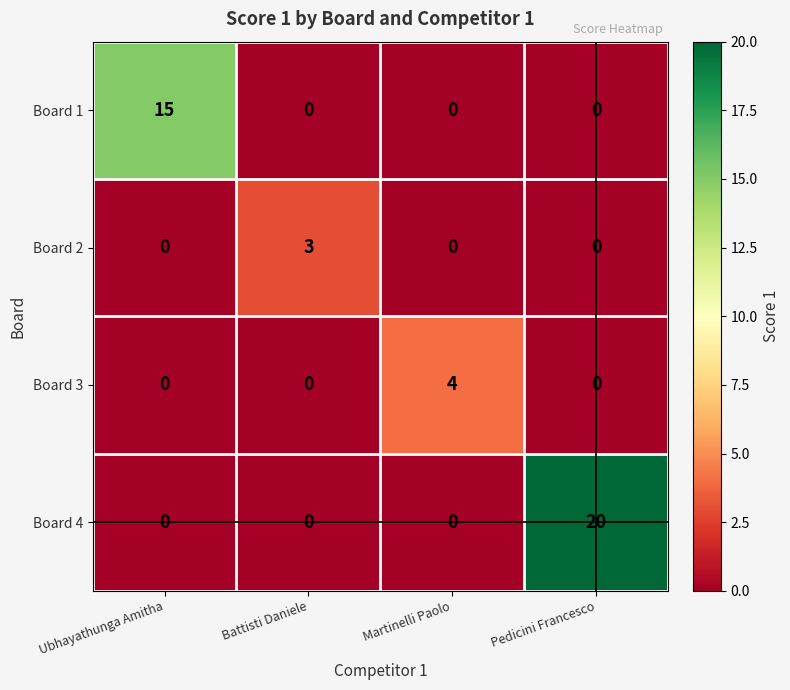

What is the difference between the Board 1 values at Ubhayathunga Amitha and Battisti Daniele?

15